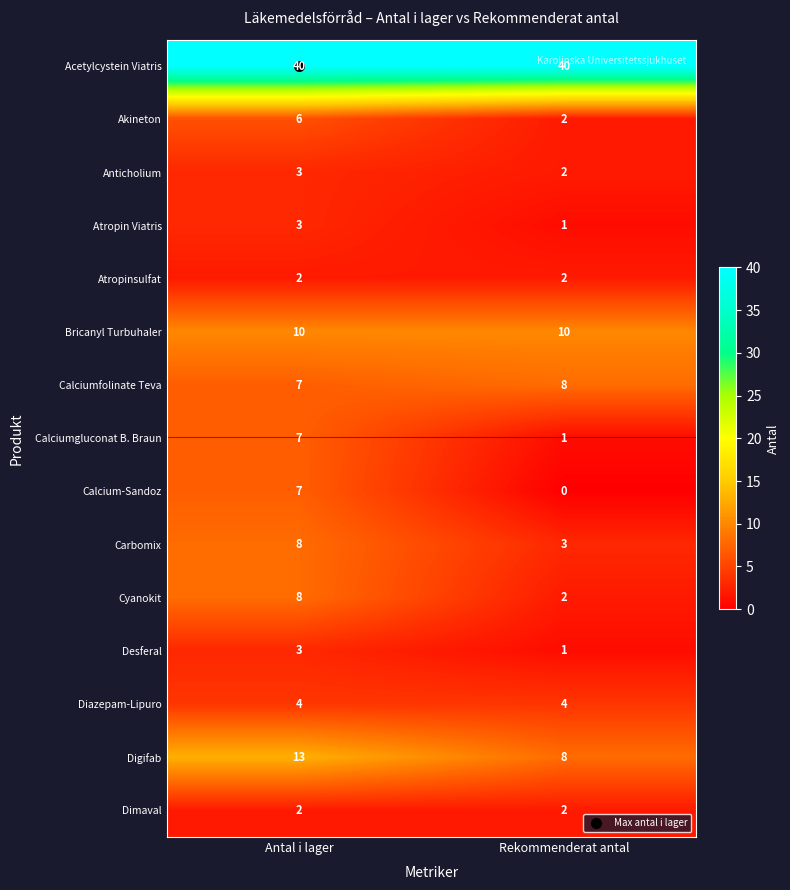

What is the difference between the highest and lowest values at Antal i lager?

38